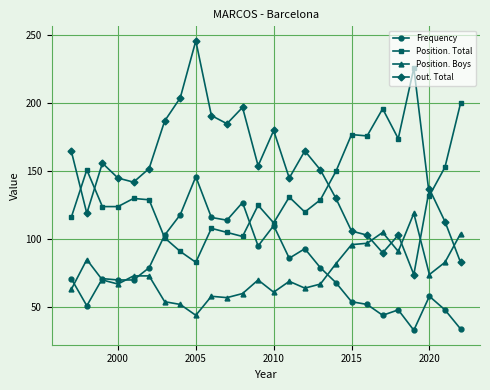

Reading left to right, what are all the values shown in this chart?

Frequency: 71	51	71	70	70	79	103	118	146	116	114	127	95	110	86	93	79	68	54	52	44	48	33	58	48	34
Position. Total: 116	151	124	124	130	129	101	91	83	108	105	102	125	112	131	120	129	150	177	176	196	174	226	132	153	200
Position. Boys: 63	85	70	67	73	73	54	52	44	58	57	60	70	61	69	64	67	82	96	97	105	91	119	74	83	104
out. Total: 165	119	156	145	142	152	187	204	246	191	185	197	154	180	145	165	151	130	106	103	90	103	74	137	113	83